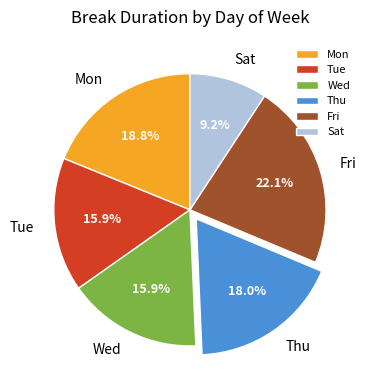

Combined, what portion of the pie is Fri and Tue?

38.0%